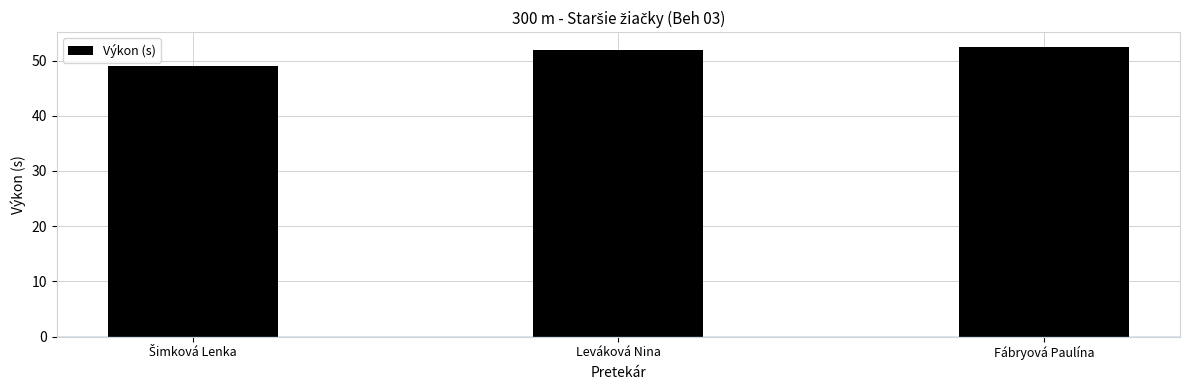

How many data points are above 51?

2